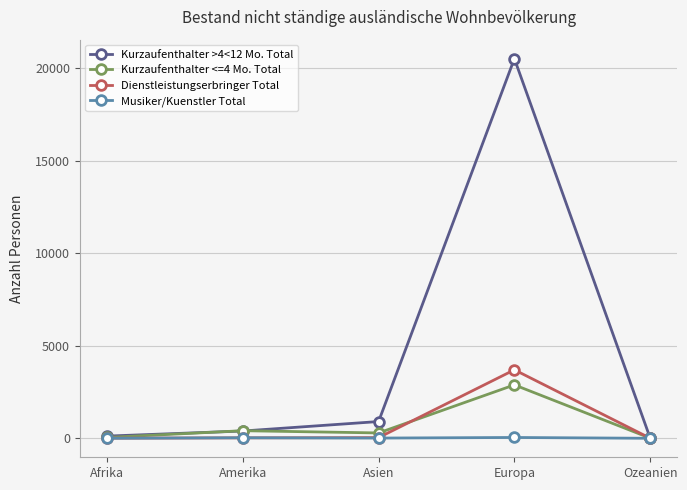

Is it true that Dienstleistungserbringer Total equals 798 at Europa?

False